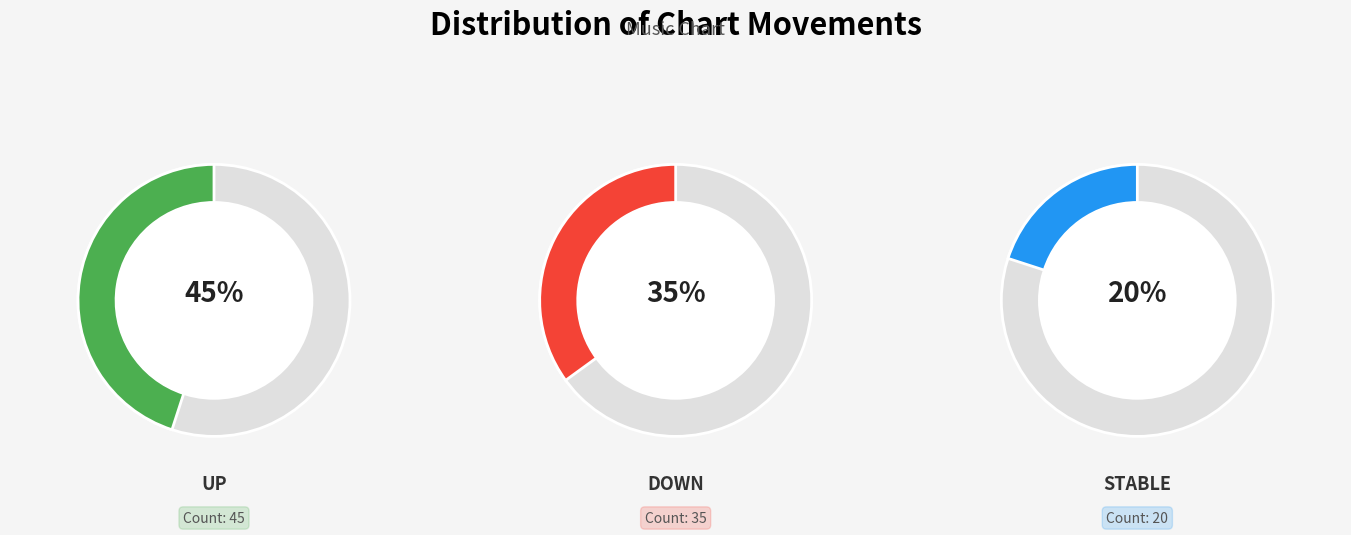

What portion of the pie excludes down?

65.0%